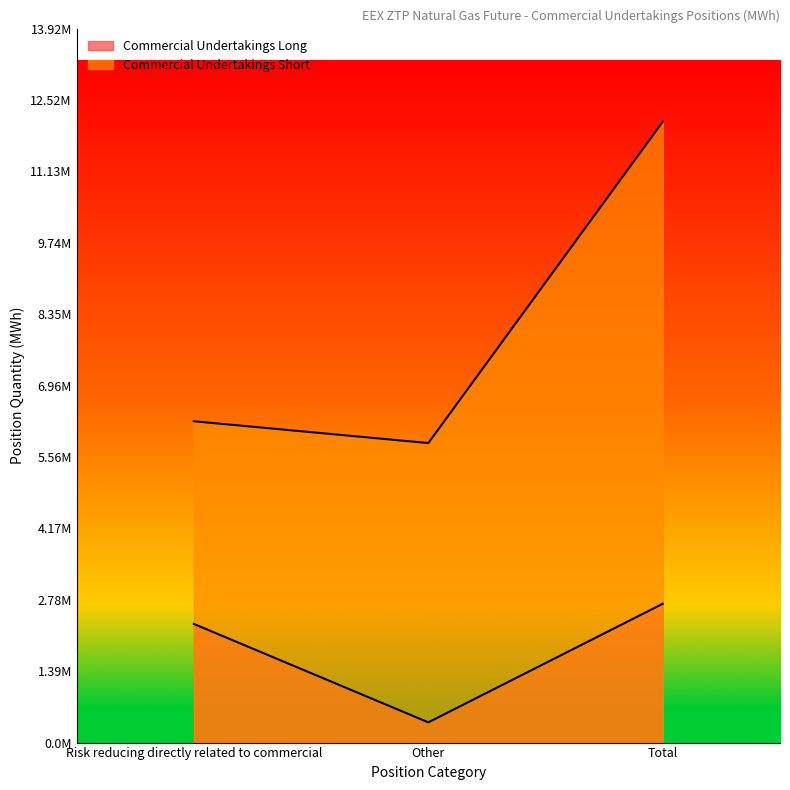

Where is Commercial Undertakings Long nearest to the value 1550997?

Risk reducing directly related to commercial